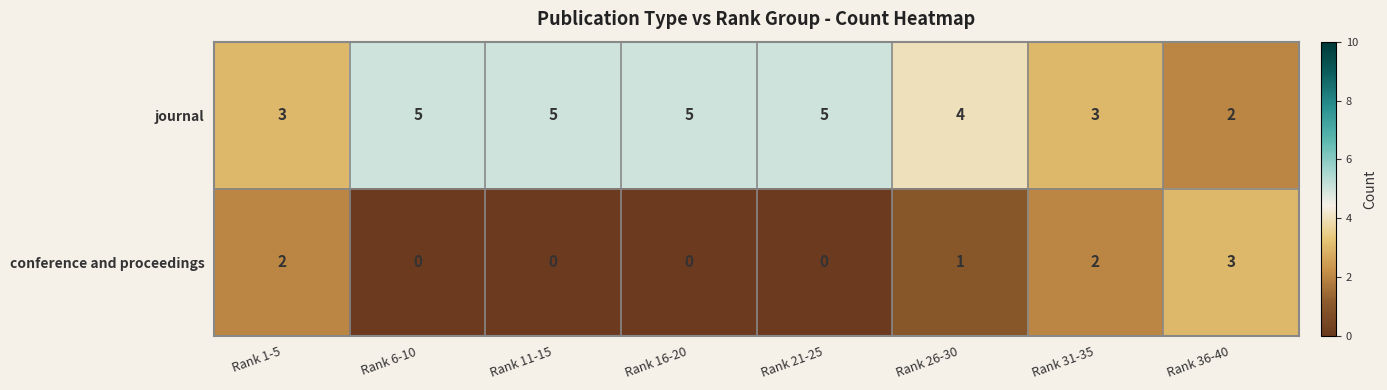

Reading left to right, what are all the values shown in this chart?

journal: Rank 1-5=3	Rank 6-10=5	Rank 11-15=5	Rank 16-20=5	Rank 21-25=5	Rank 26-30=4	Rank 31-35=3	Rank 36-40=2
conference and proceedings: Rank 1-5=2	Rank 6-10=0	Rank 11-15=0	Rank 16-20=0	Rank 21-25=0	Rank 26-30=1	Rank 31-35=2	Rank 36-40=3